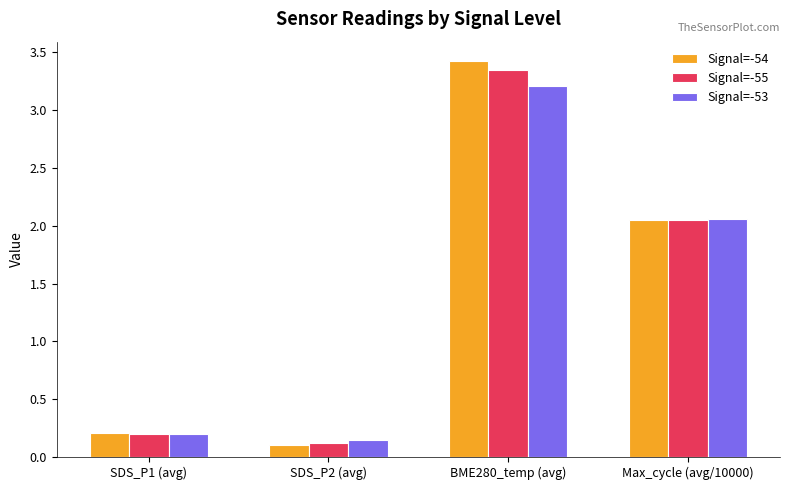

What are all the series names shown in the legend?

Signal=-54, Signal=-55, Signal=-53